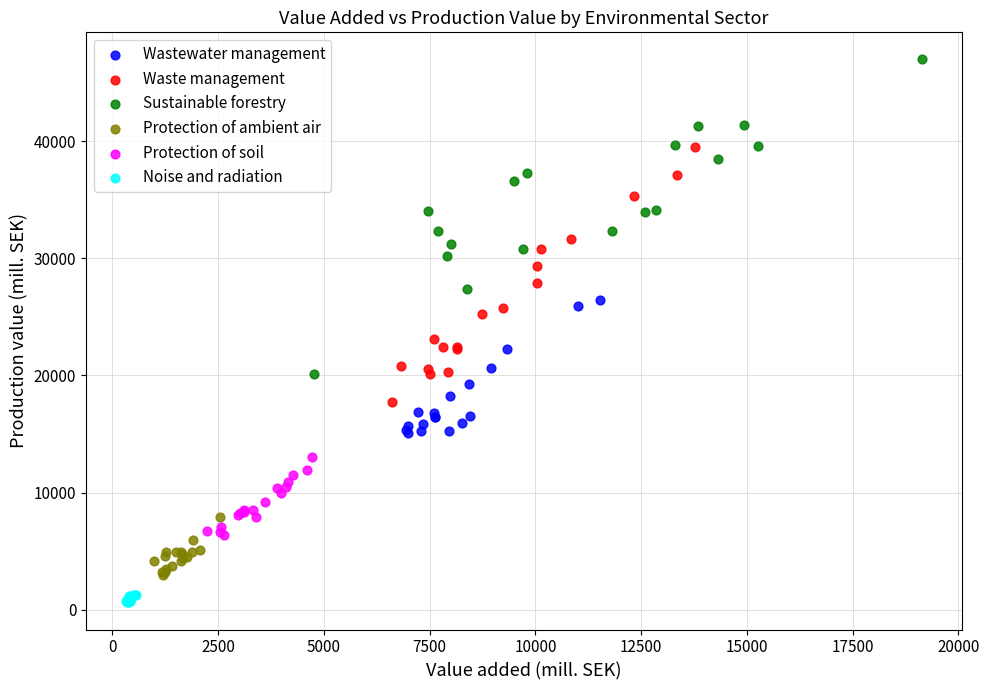

Which series contains the lowest Y value?

Noise and radiation